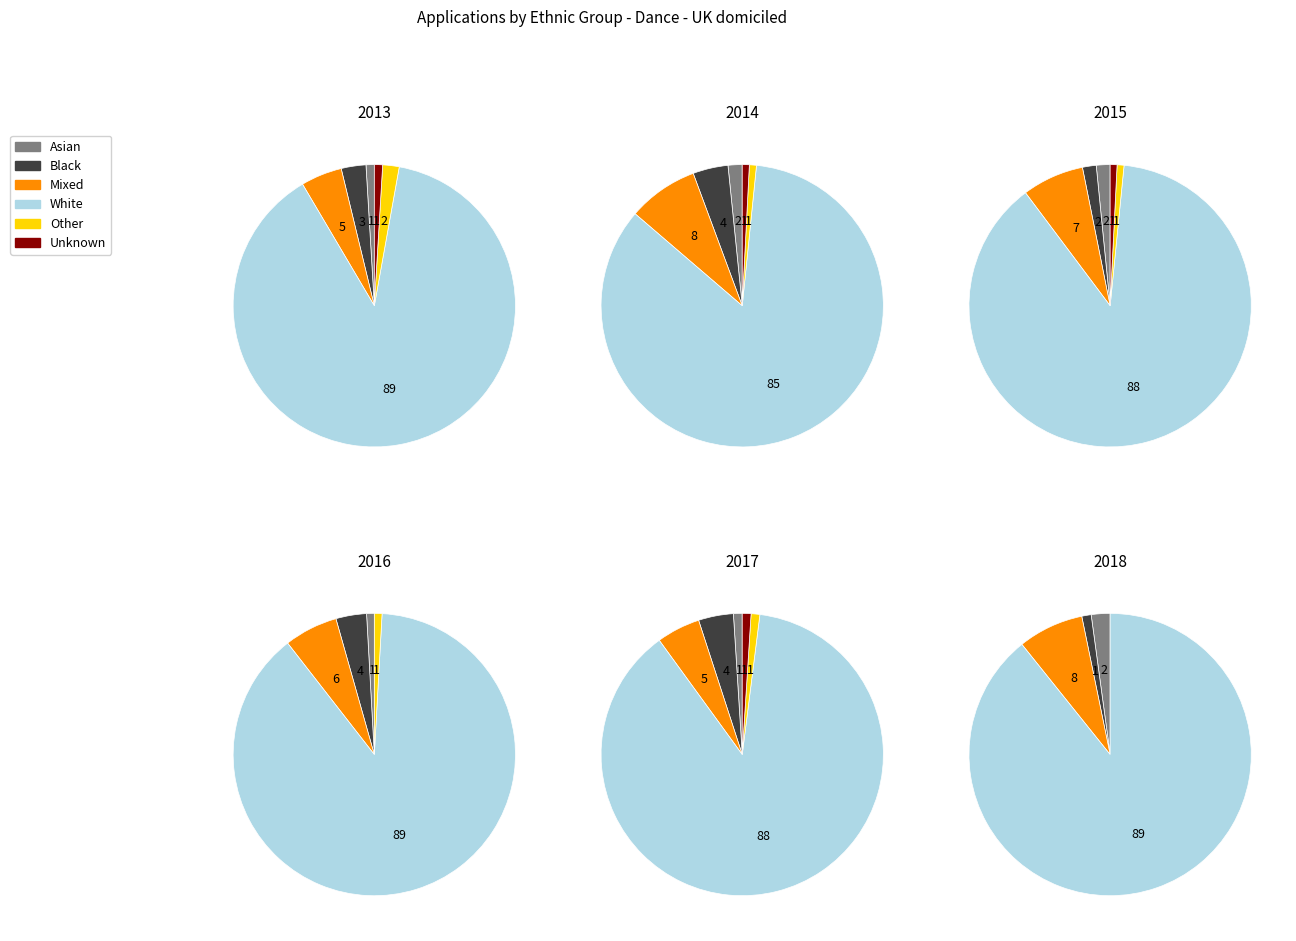

To the nearest percent, what is the difference between the 3 and 0 slice percentages?

1%